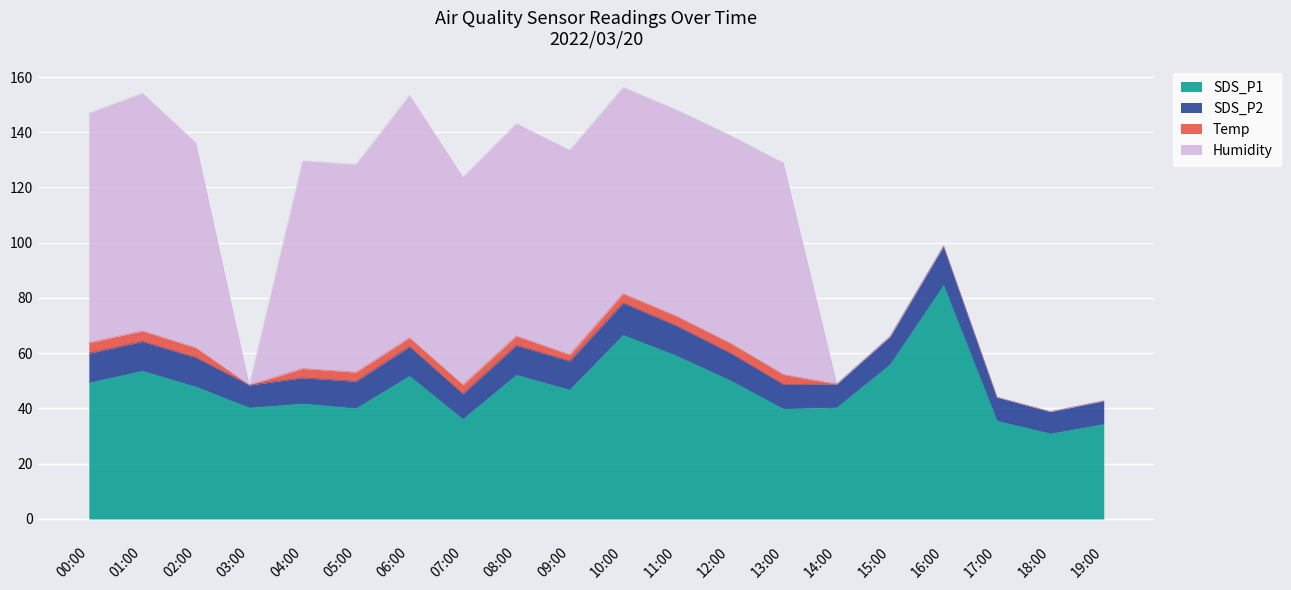

The Temp series shows 0.0 at 19:00. True or false?

True